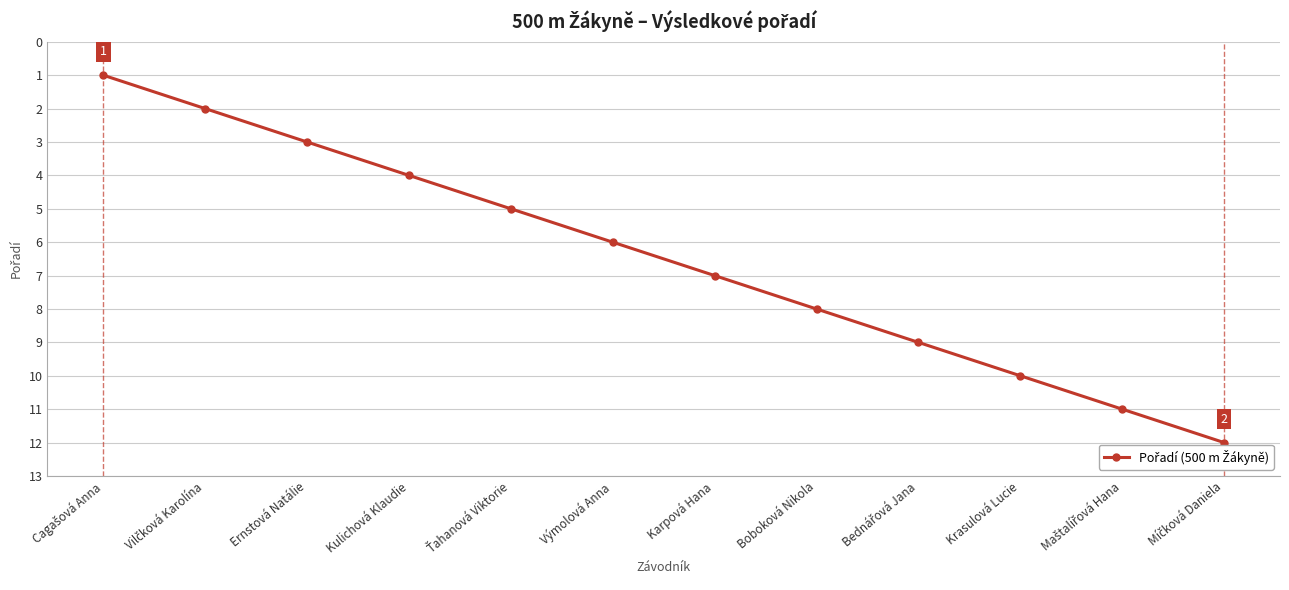

What position from the right is Boboková Nikola?

5